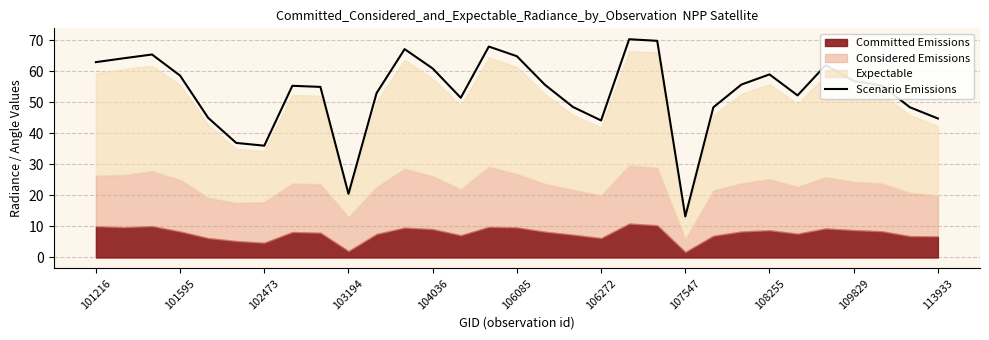

How many lines are shown in the chart?

1